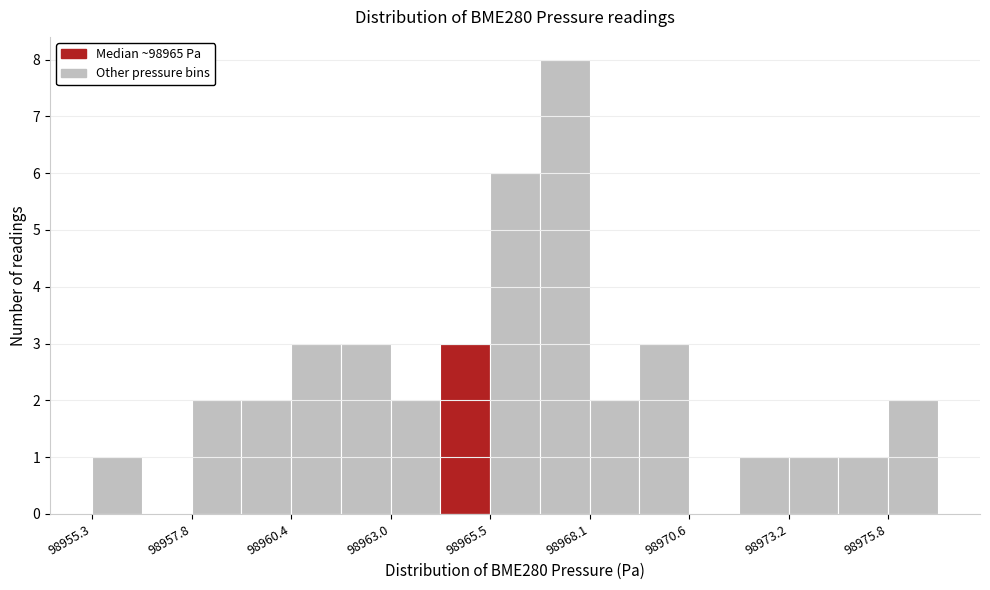

Read against the x-axis, roughly where is the centre of the tallest bar?

98967.5